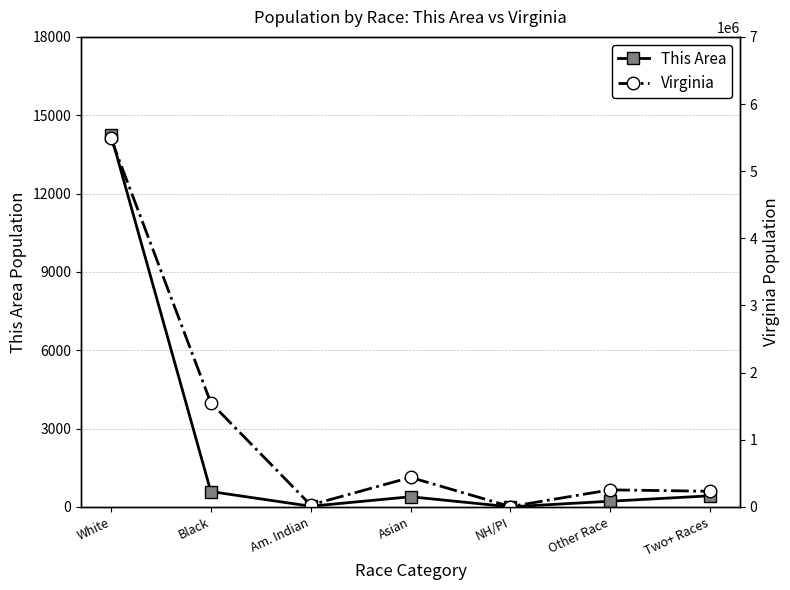

The Virginia series shows 5486852 at White. True or false?

True